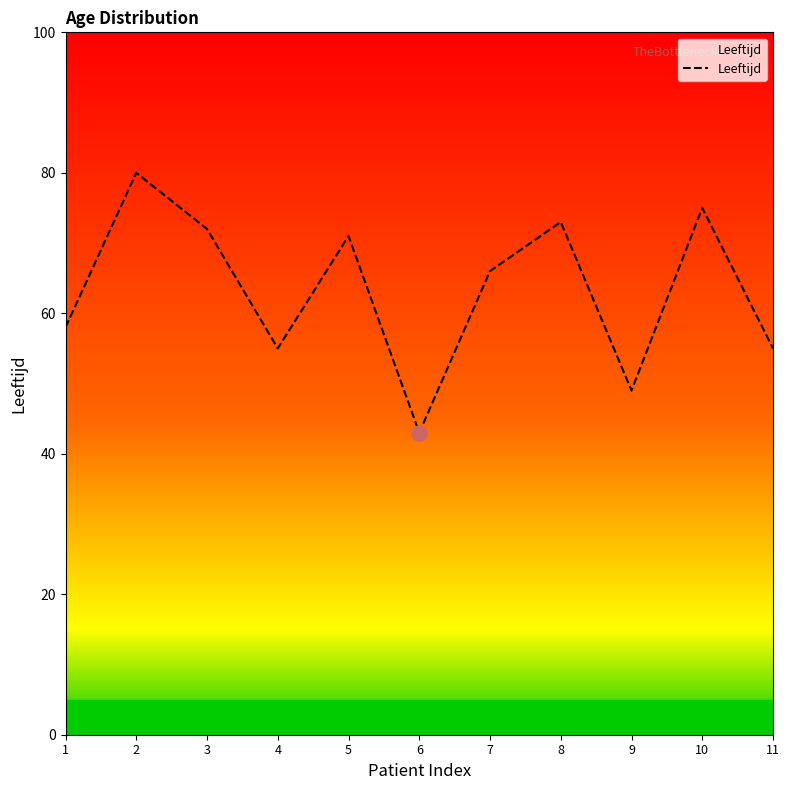

Which has a higher value, 5 or 4?

5